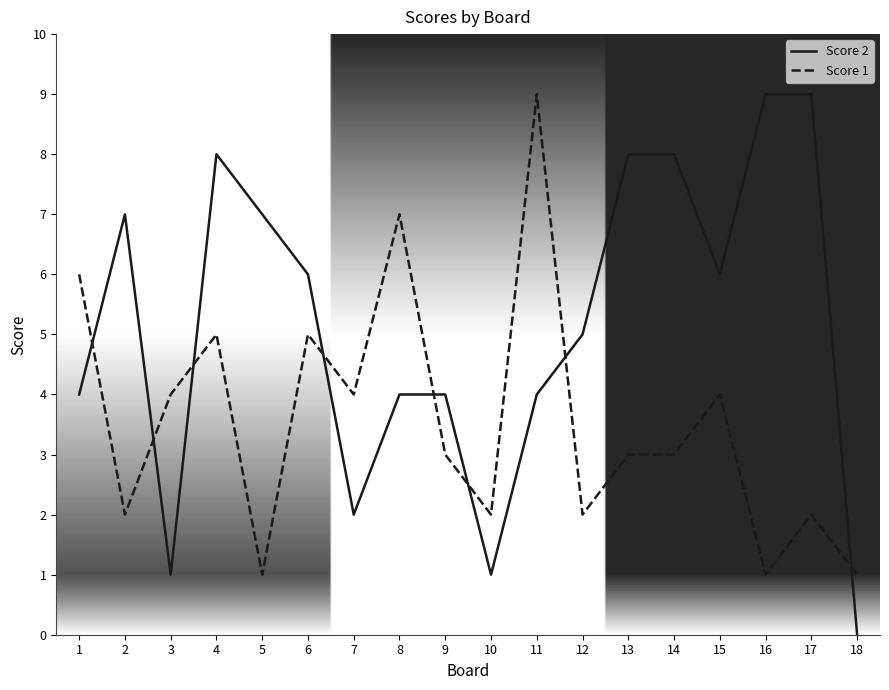

What is the total value across all series at 14?

11